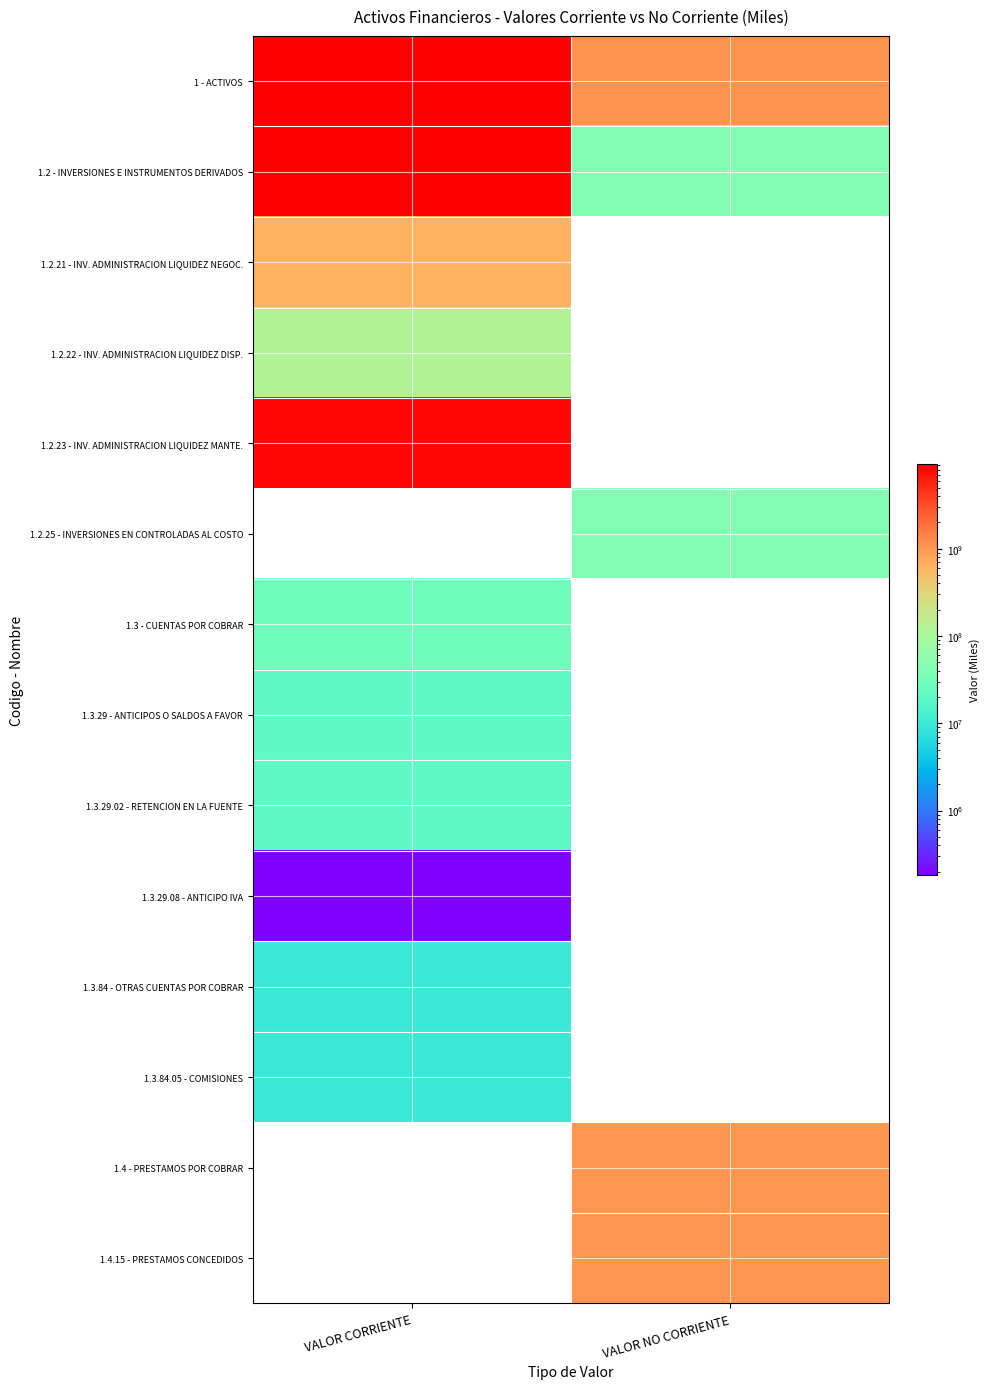

The 1.3.84.05 - COMISIONES series shows 9577375.0 at VALOR CORRIENTE. True or false?

True